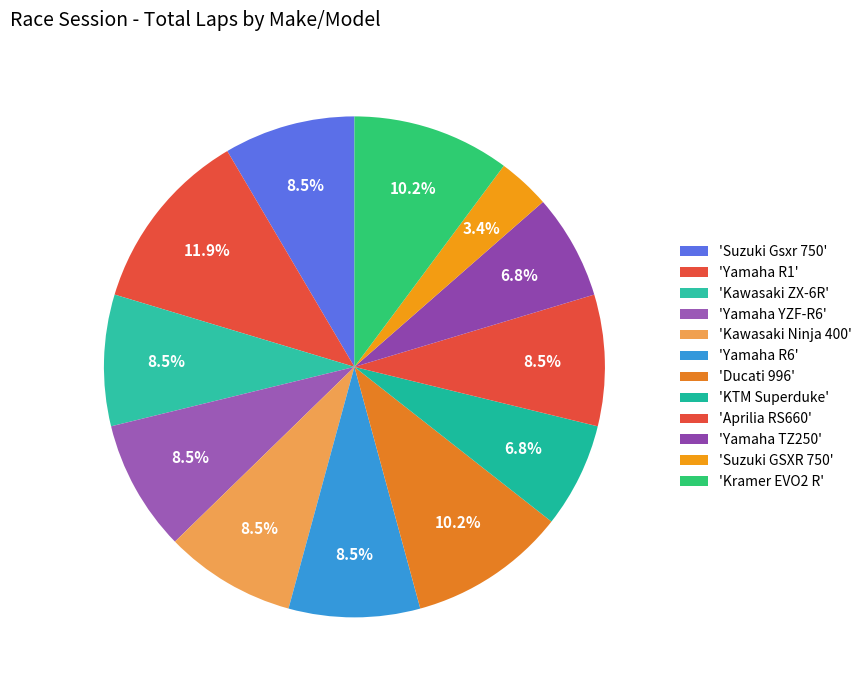

How many segments does this pie chart have?

12